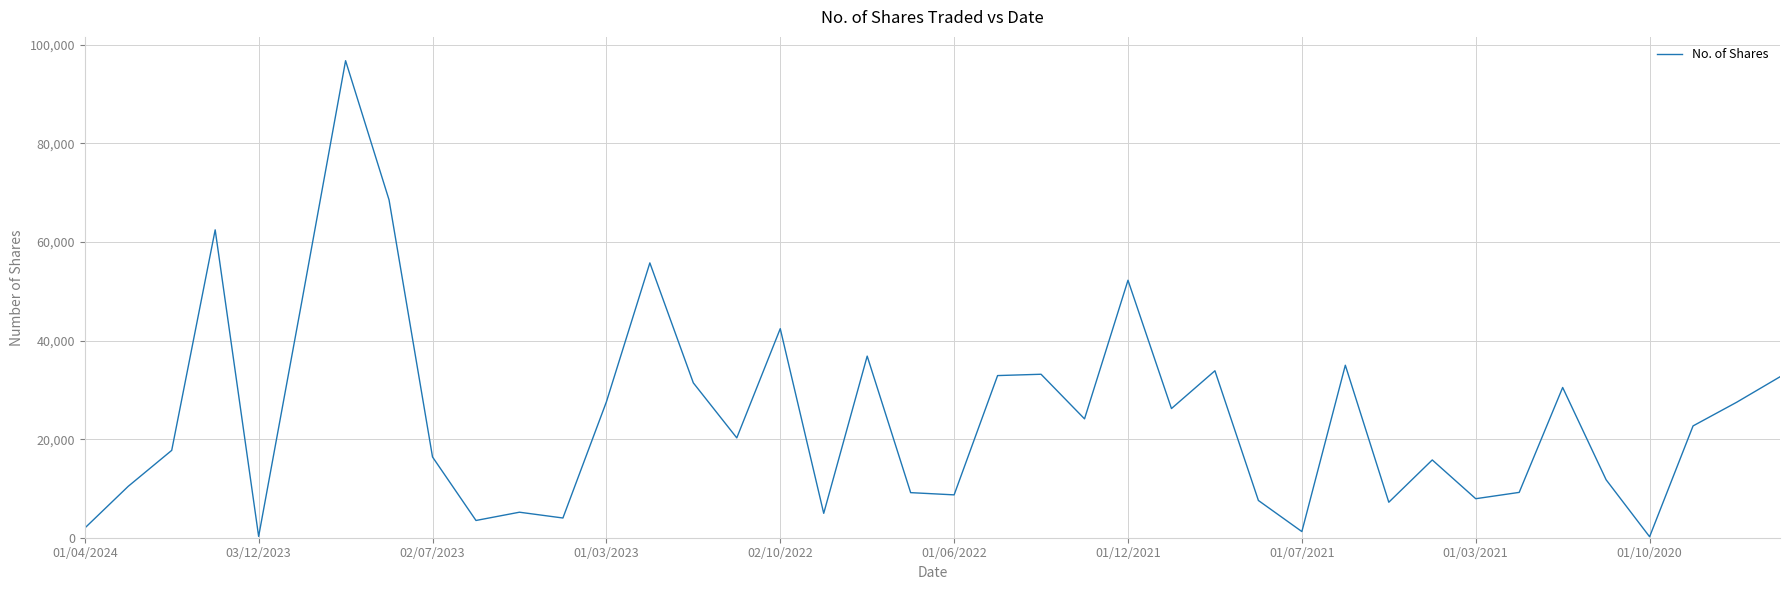

Is this an area chart (filled region under the line)?

No